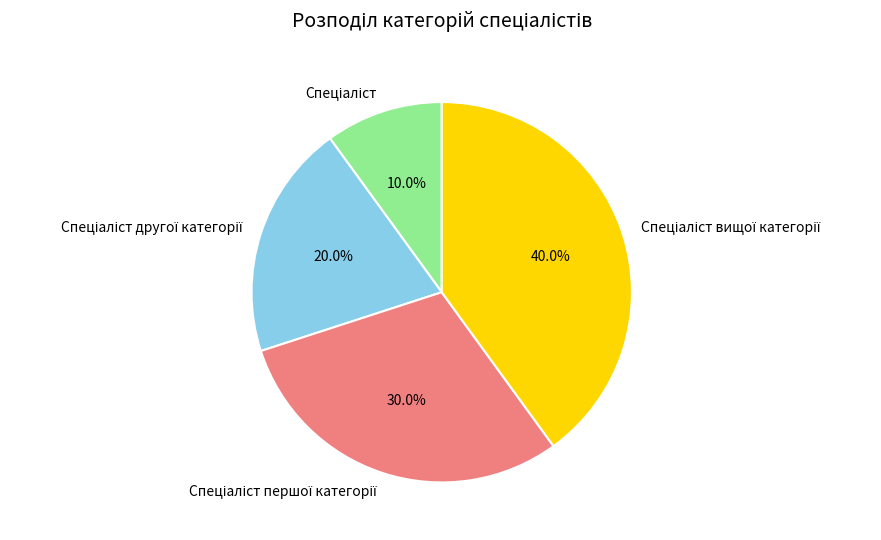

Does any single category account for the majority?

No